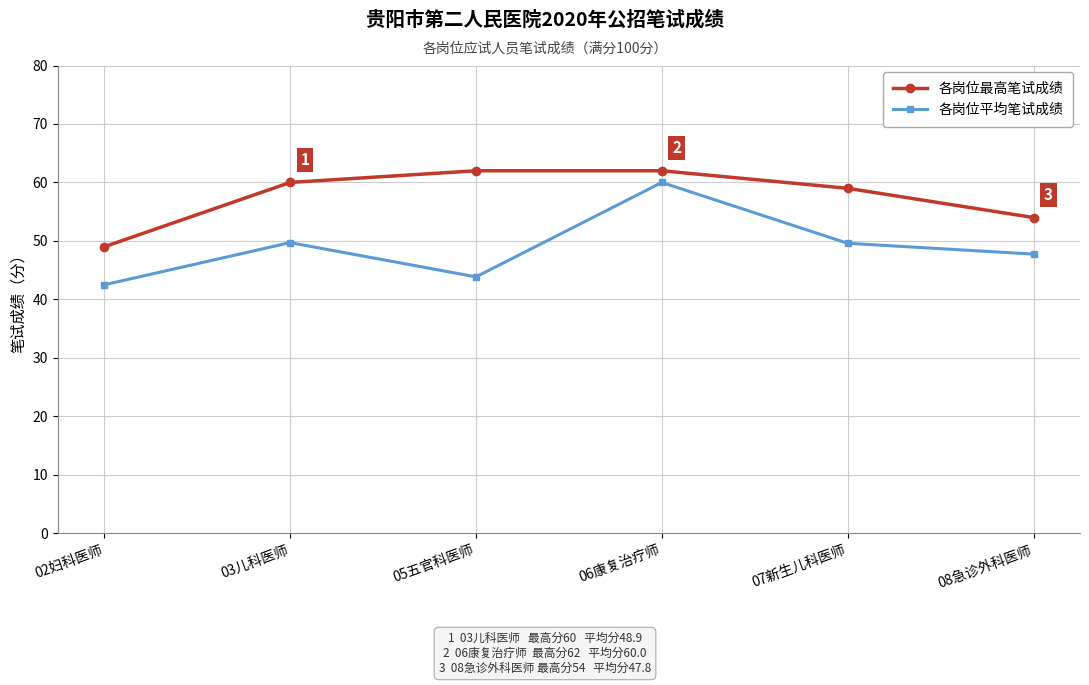

What are all the series names shown in the legend?

各岗位最高笔试成绩, 各岗位平均笔试成绩